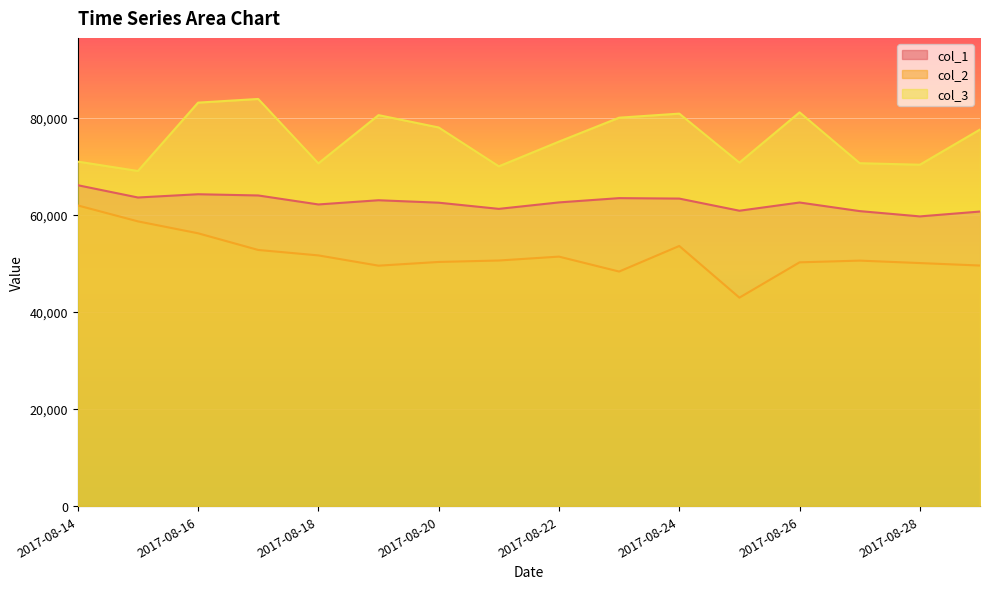

What is the value of the col_1 point at the 5th from the left?

62188